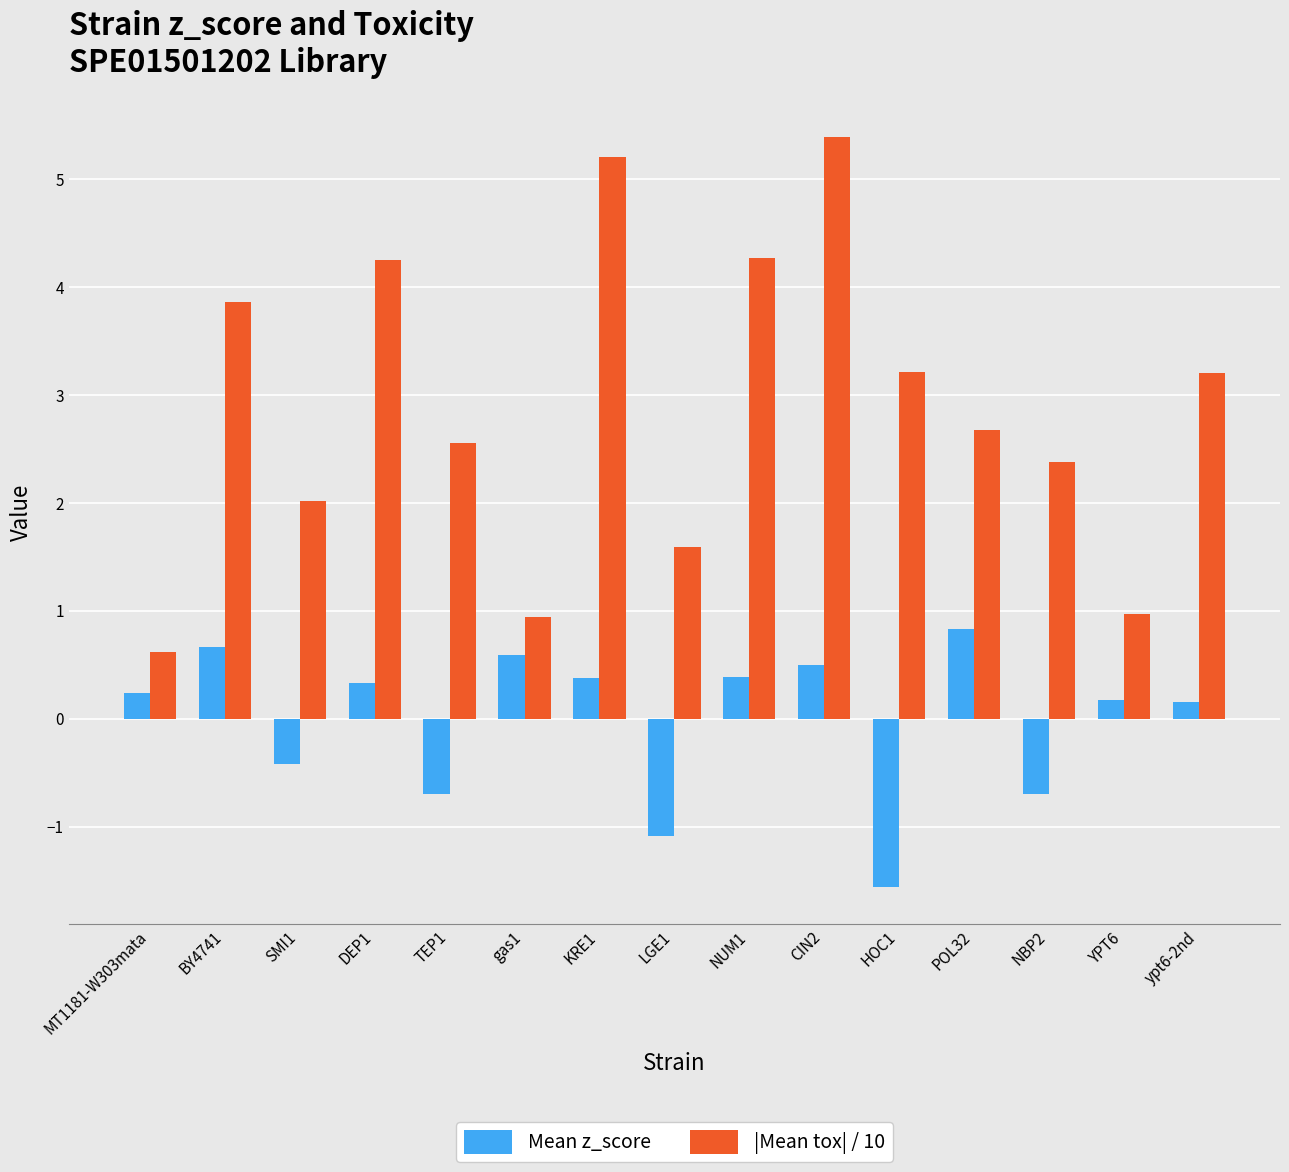

What is the lowest value of the Mean z_score series?

-1.6